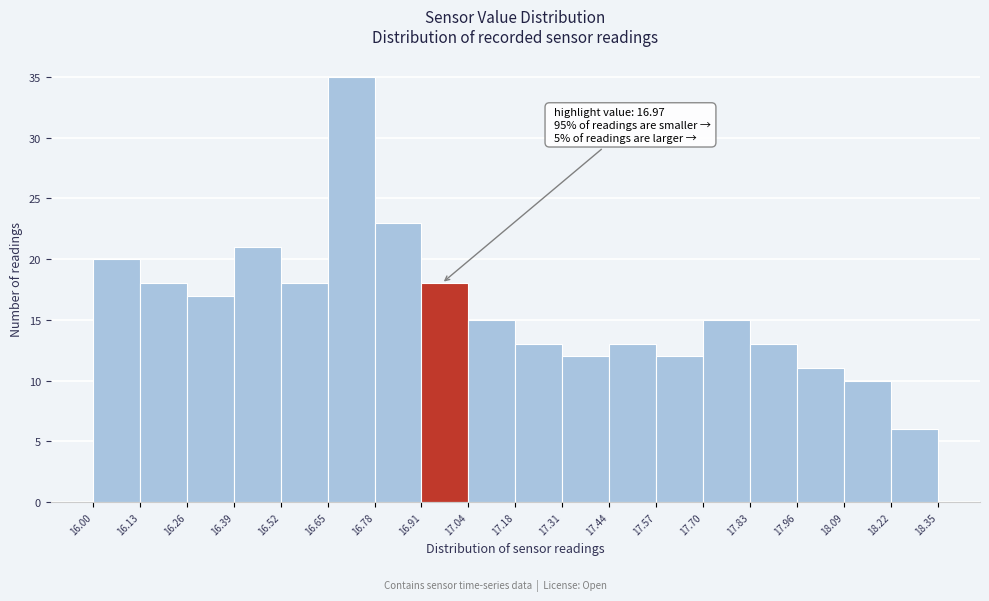

Which range on the x-axis has the tallest bar?

16.65 to 16.78